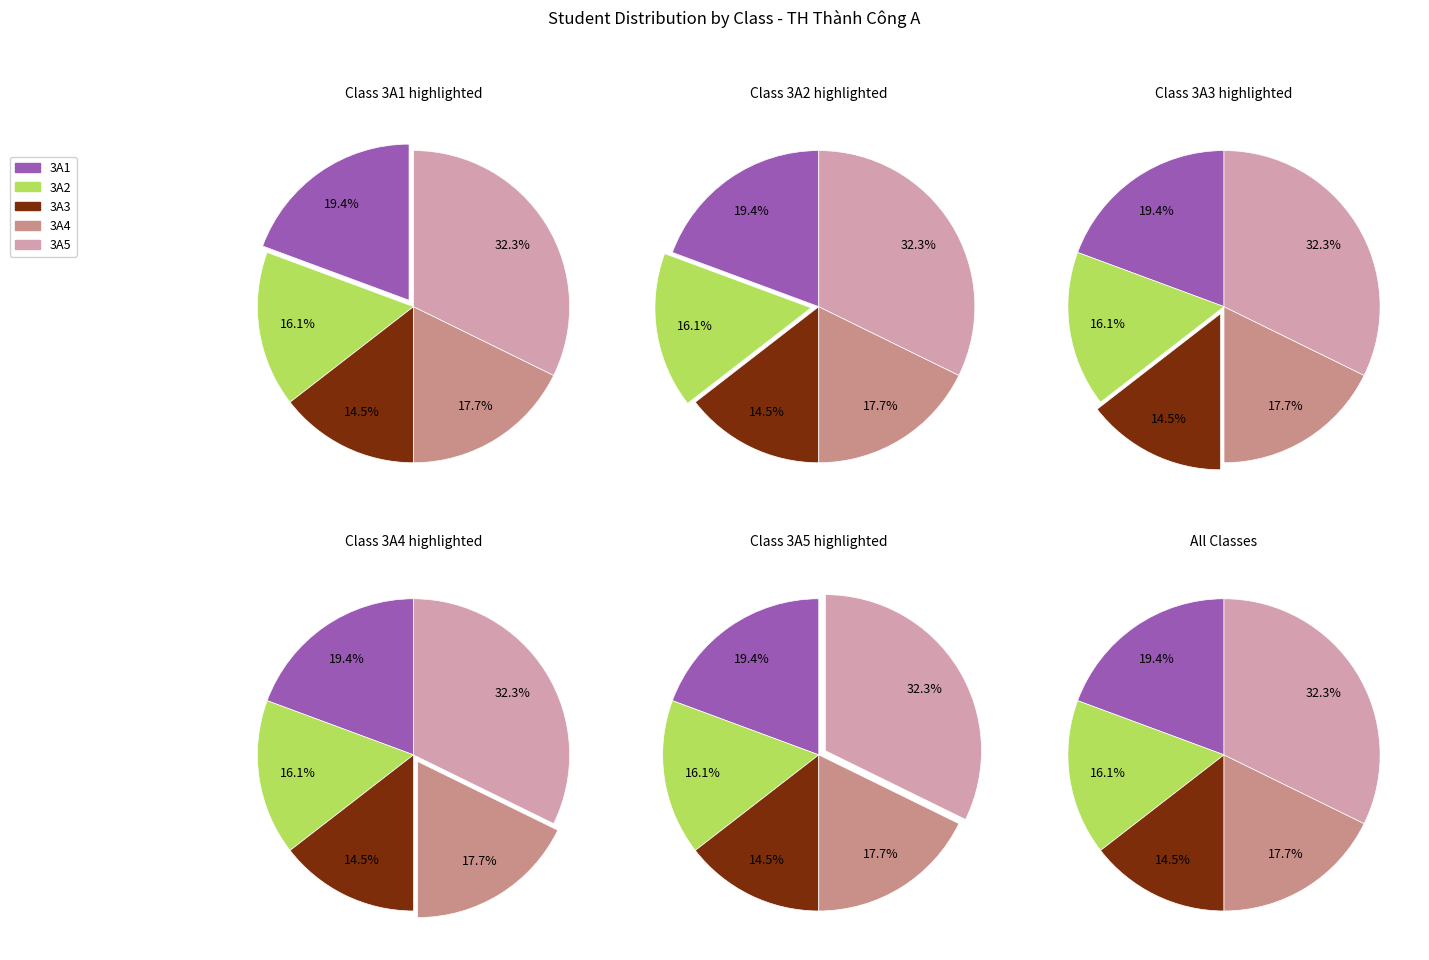

How many slices are in this pie chart?

5